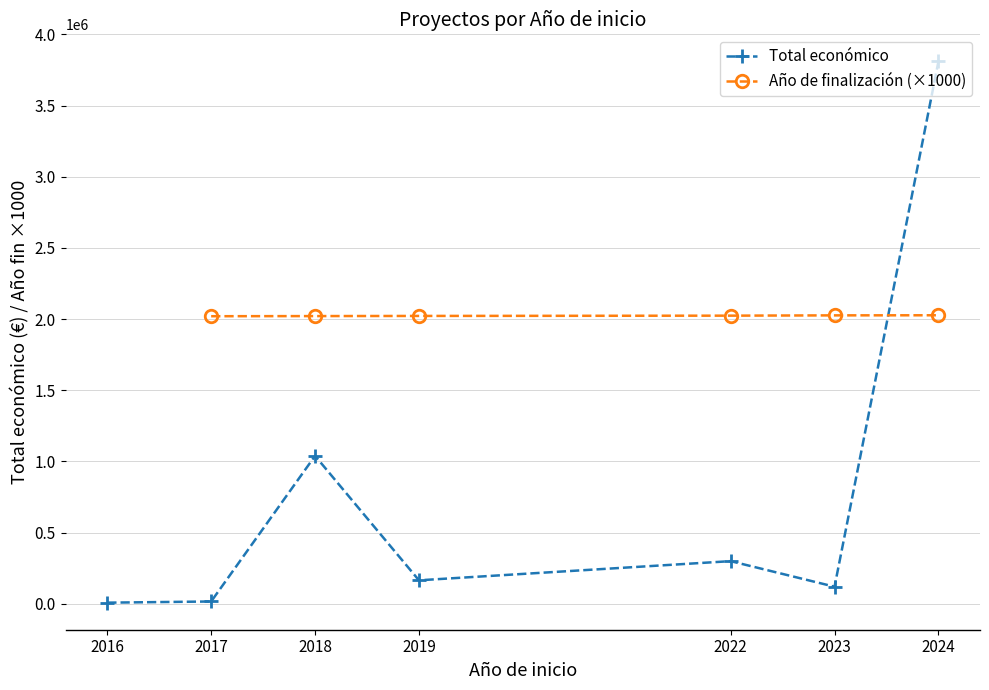

What is the value of the Total económico point at the 4th from the left?

165000.0